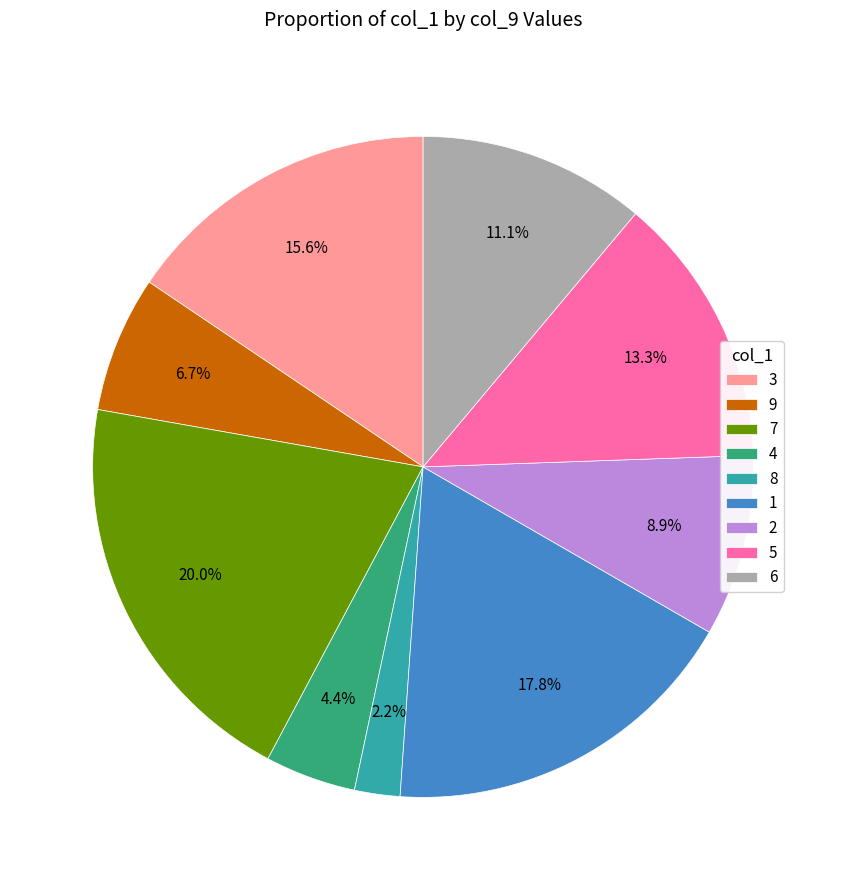

How many slices are in this pie chart?

9